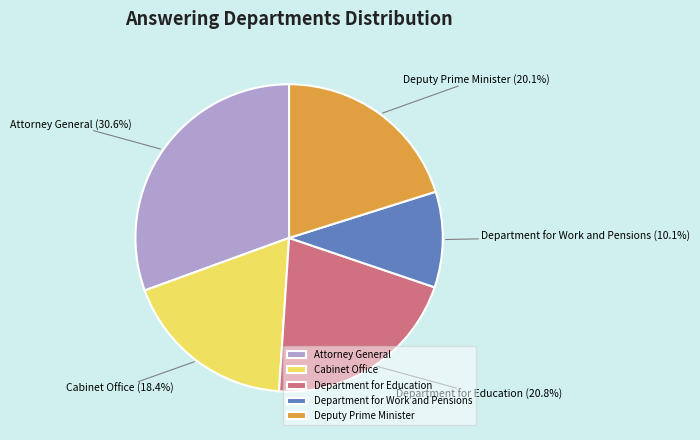

To the nearest percent, what portion does Attorney General represent?

31%